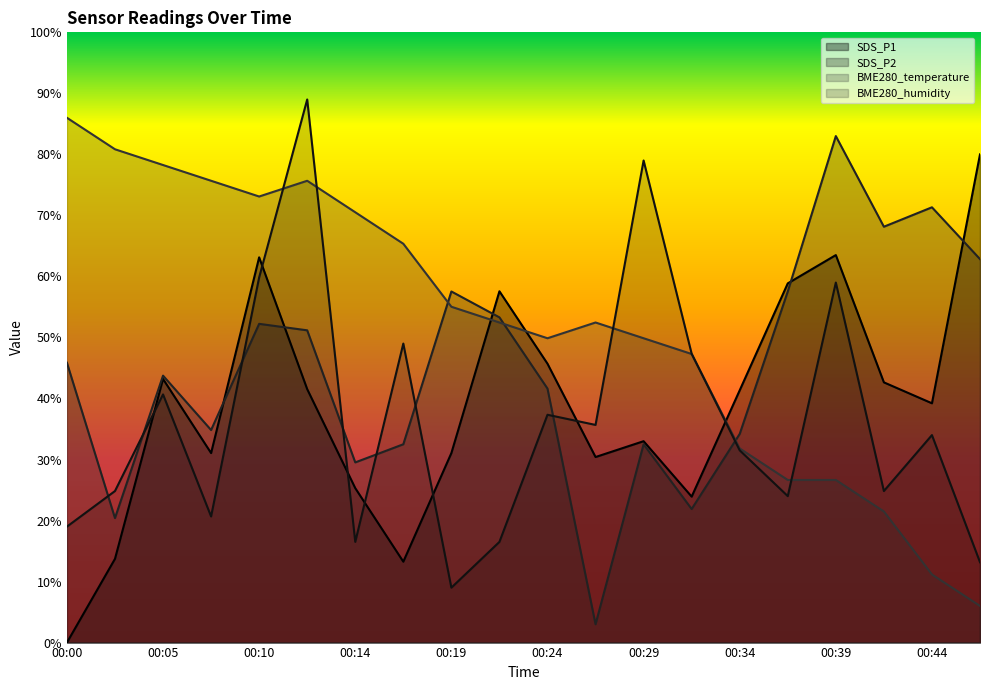

At which category is the sum across all series the highest?

00:12